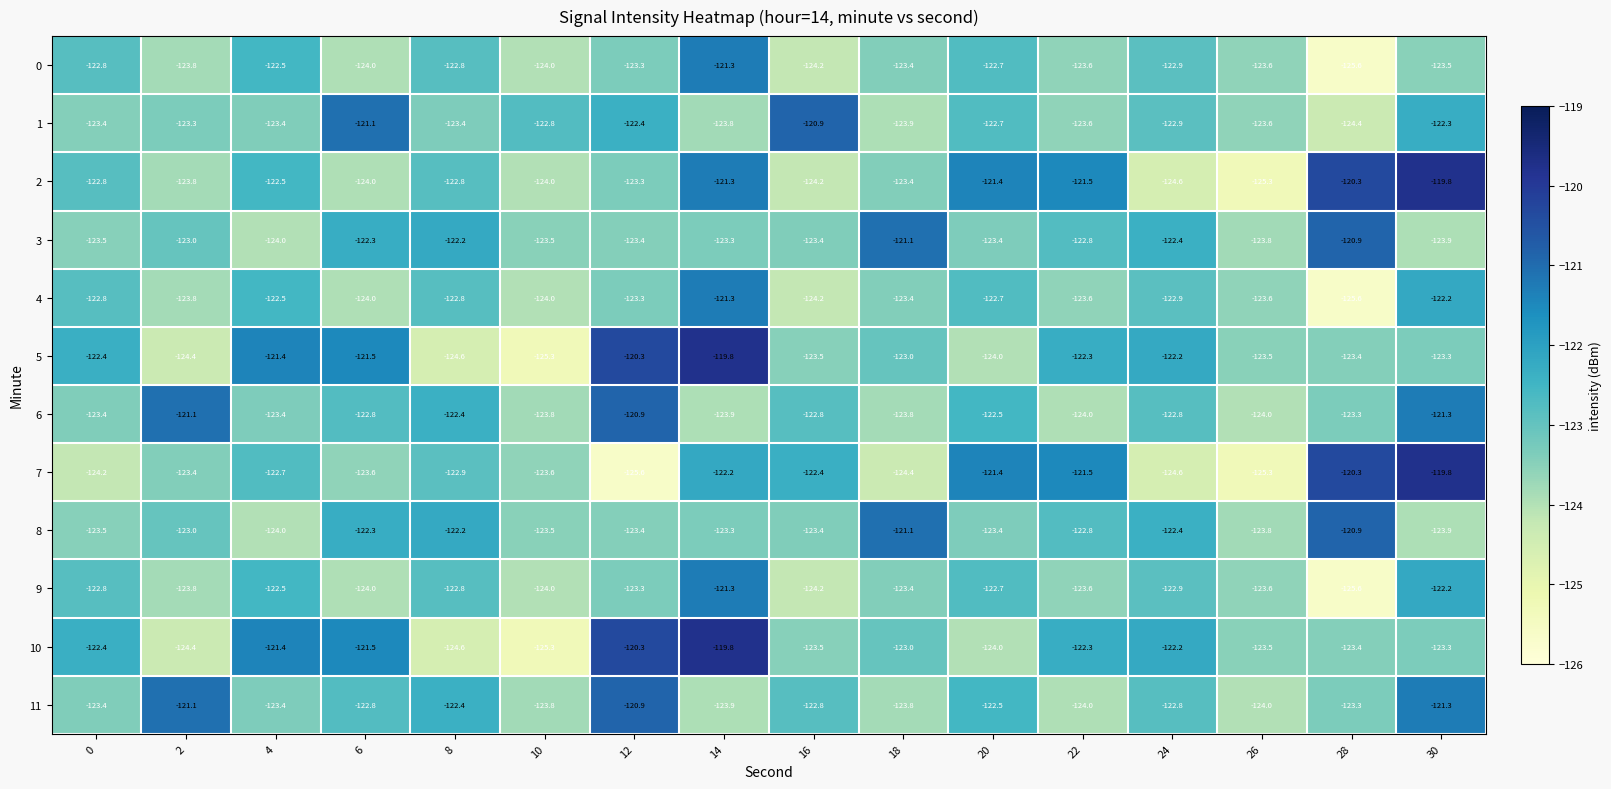

What is the difference between the highest and lowest values at 6?

2.9